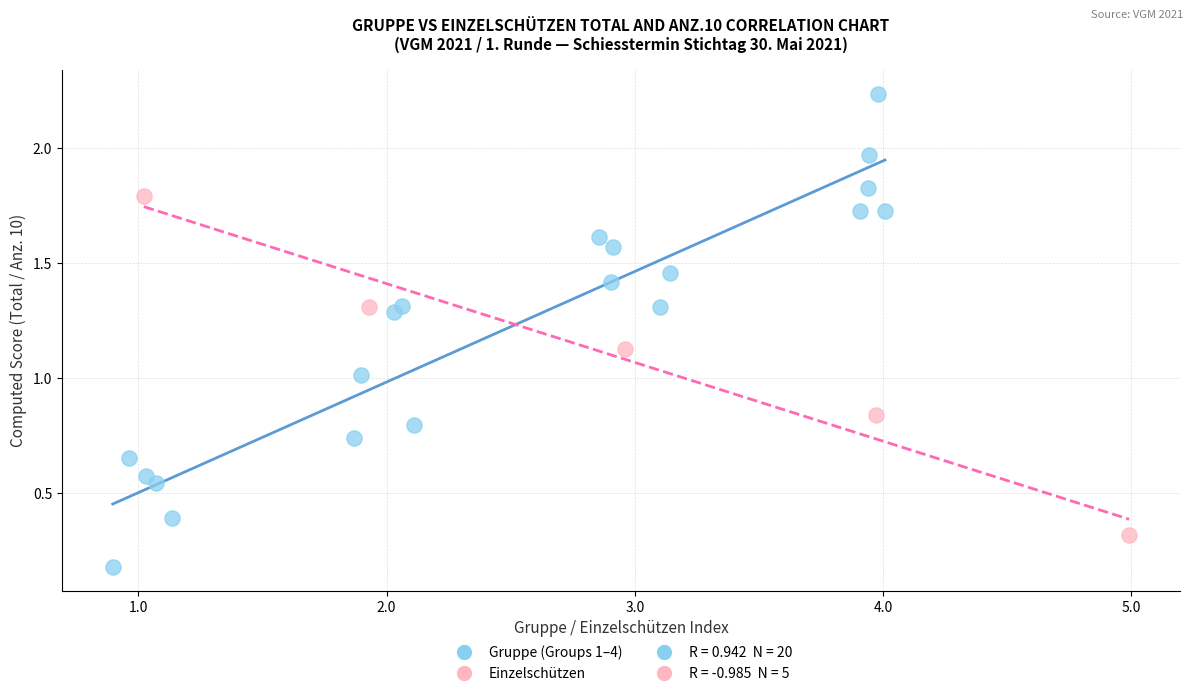

Which series reaches the minimum Y coordinate?

Gruppe (Groups 1–4)